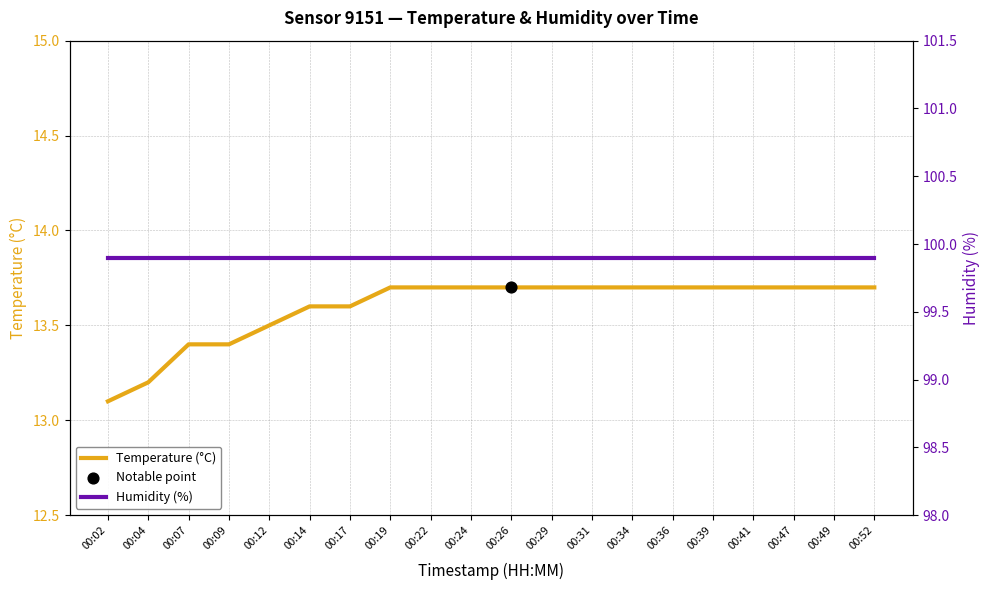

Which series has the widest spread of Y values?

Temperature (°C)